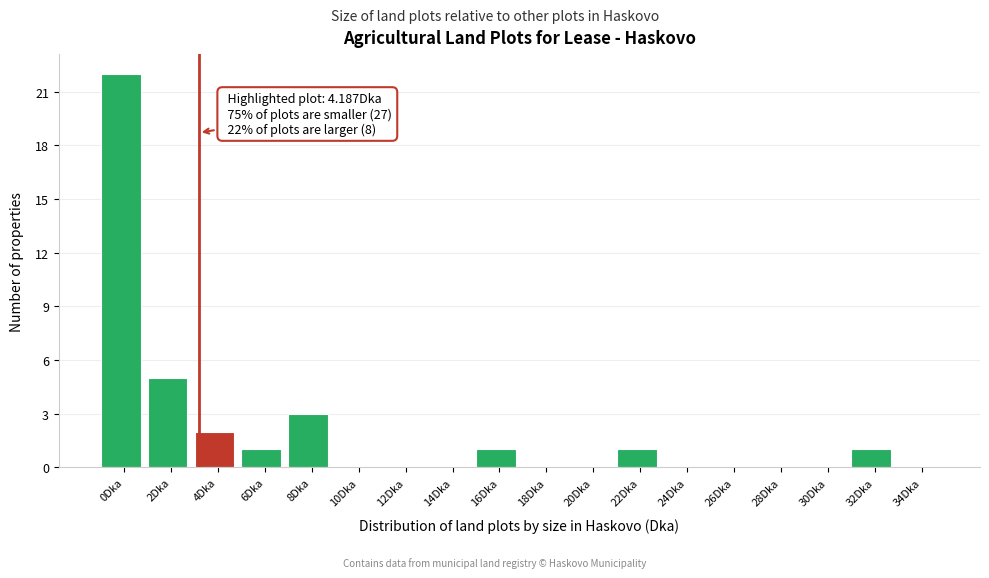

Reading left to right, list all the values displayed in this chart.

0Dka=22	2Dka=5	4Dka=2	6Dka=1	8Dka=3	10Dka=0	12Dka=0	14Dka=0	16Dka=1	18Dka=0	20Dka=0	22Dka=1	24Dka=0	26Dka=0	28Dka=0	30Dka=0	32Dka=1	34Dka=0